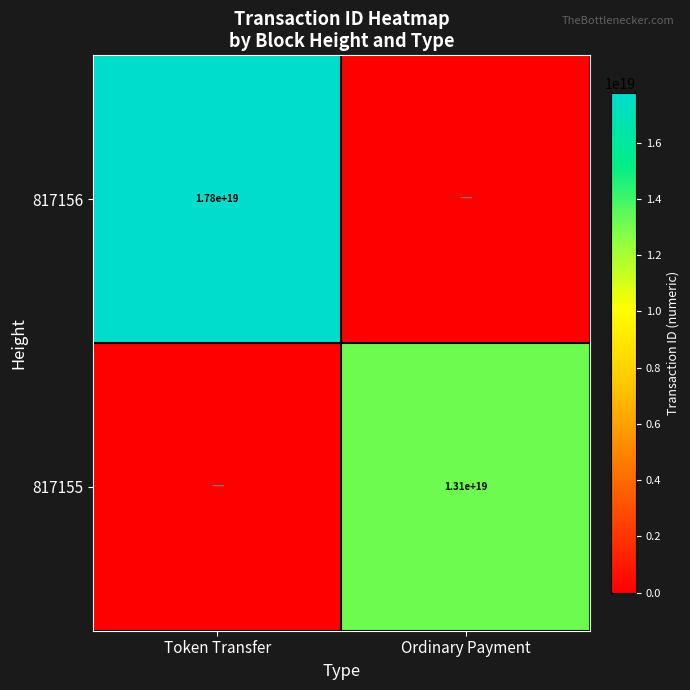

True or false: 817156 has a value of 17800000000000000000 at Token Transfer.

True